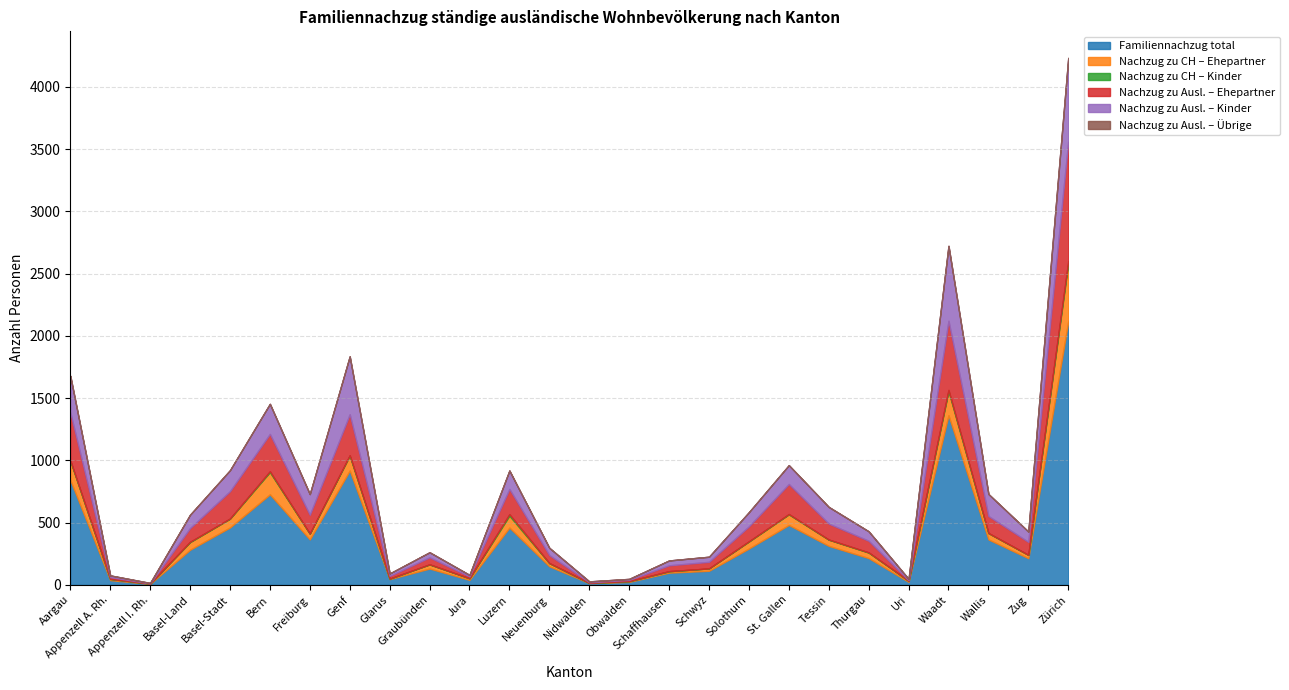

True or false: Familiennachzug total and Nachzug zu Ausl. – Ehepartner intersect in this chart.

False